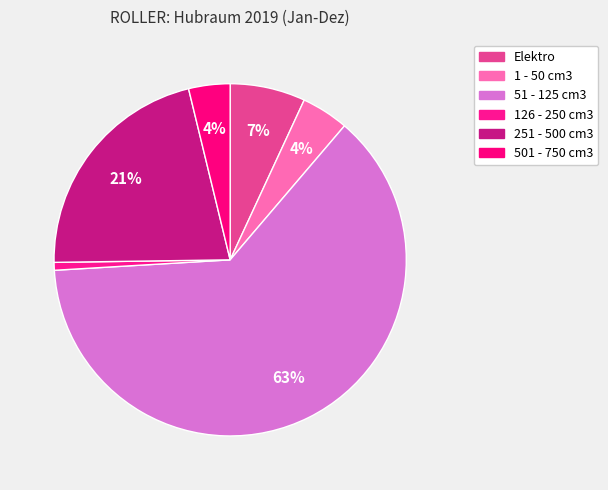

Count the number of slices in the pie.

6